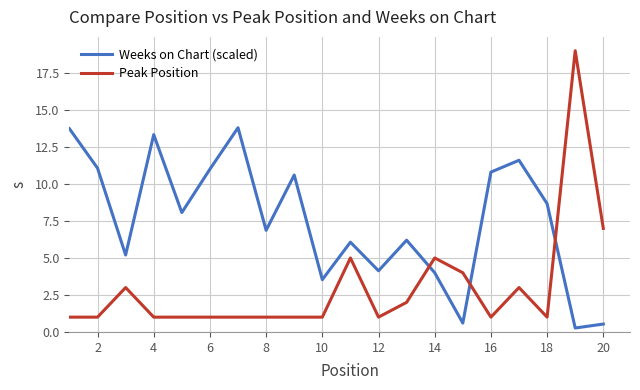

Which series has the largest range (max minus min)?

Peak Position